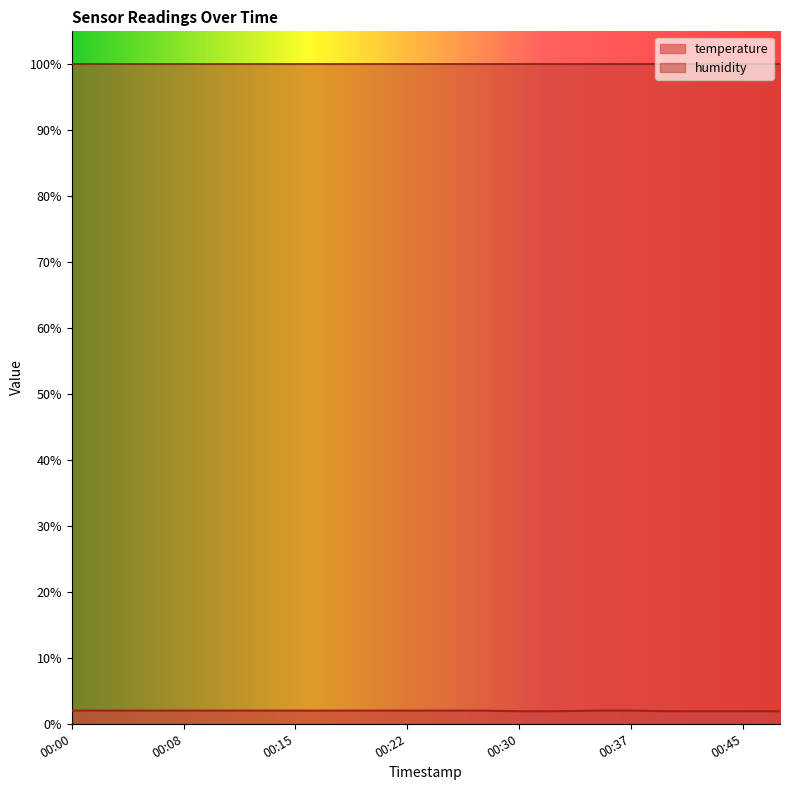

Does the chart display data point markers on the line(s)?

No